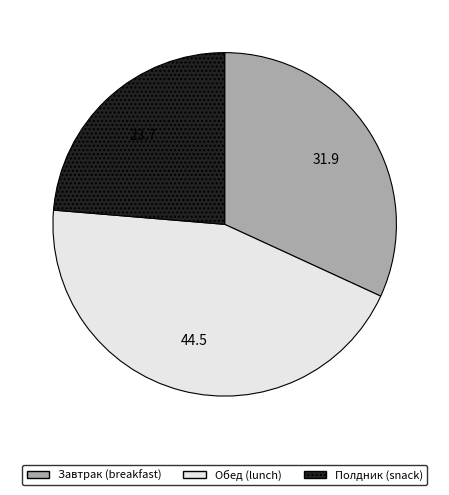

How many slices are in this pie chart?

3